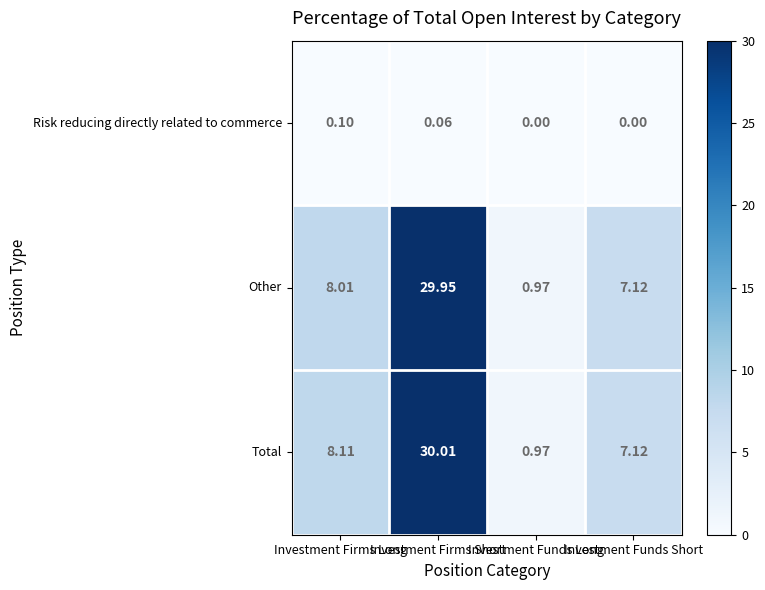

Which category has the highest value in the Other series?

Investment Firms Short